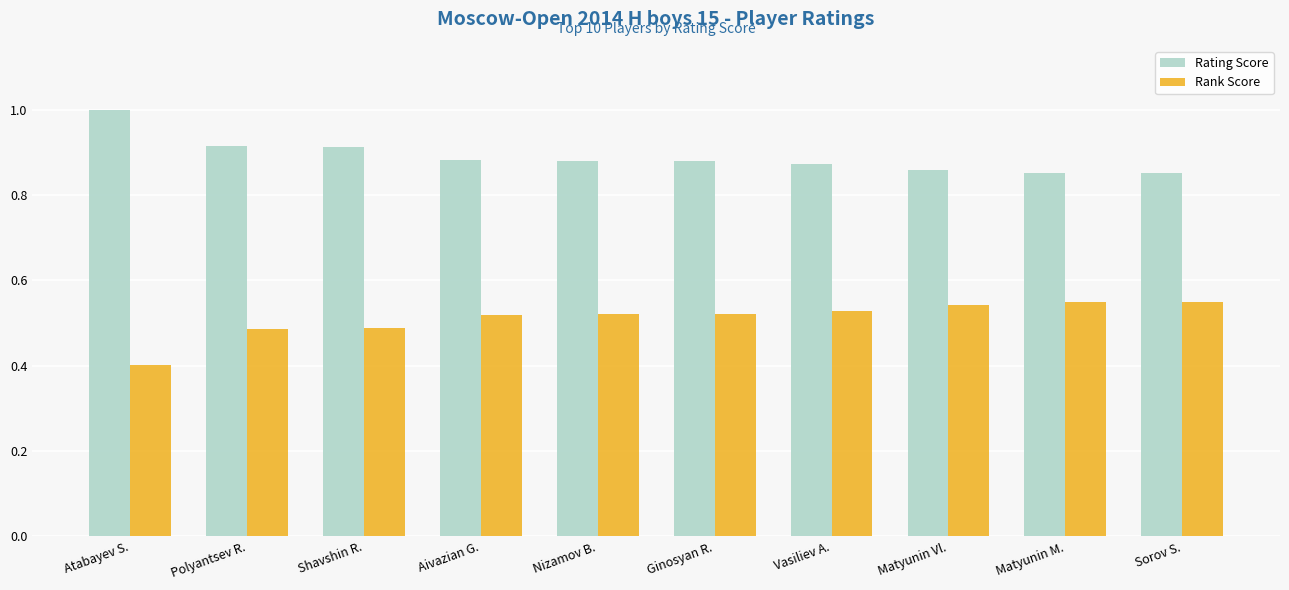

Is it true that Rank Score equals 0.9 at Ginosyan R.?

False